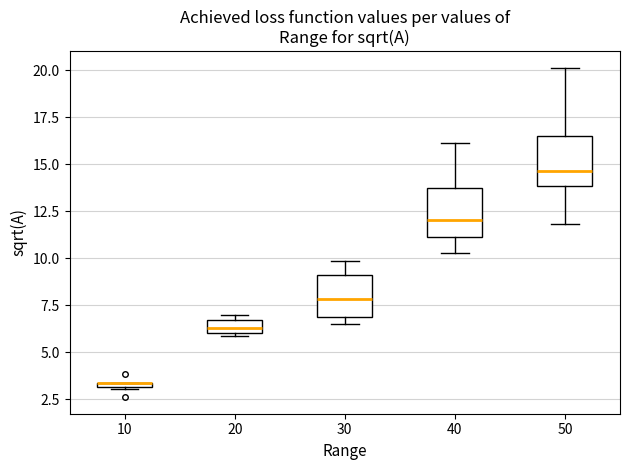

Where is the lower edge of the box at x = 10 on the y-axis? The values are not printed on the chart, so give them approximately, as read against the axis.

3.0